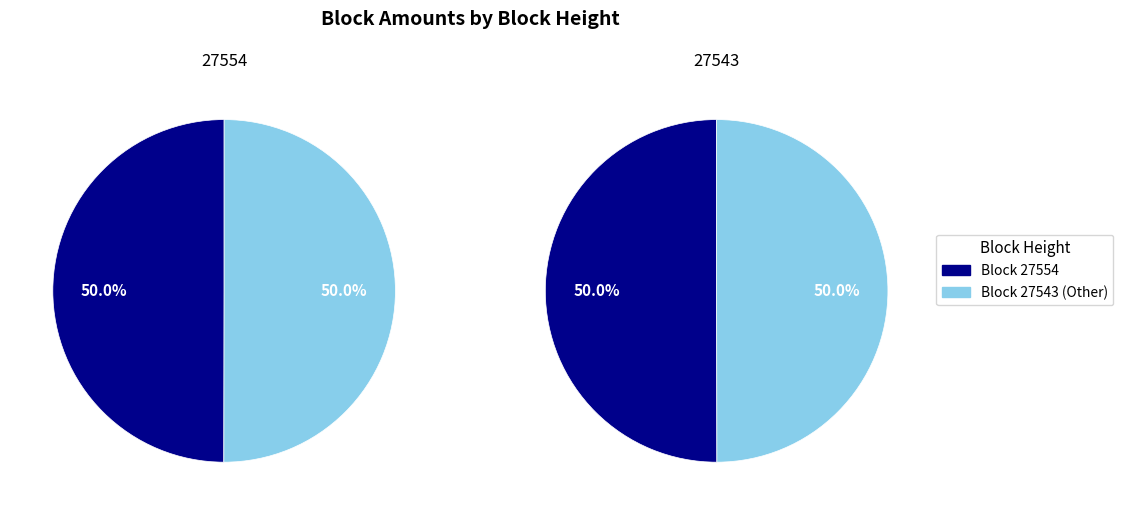

Is it true that 27543 is 50% of the pie?

True